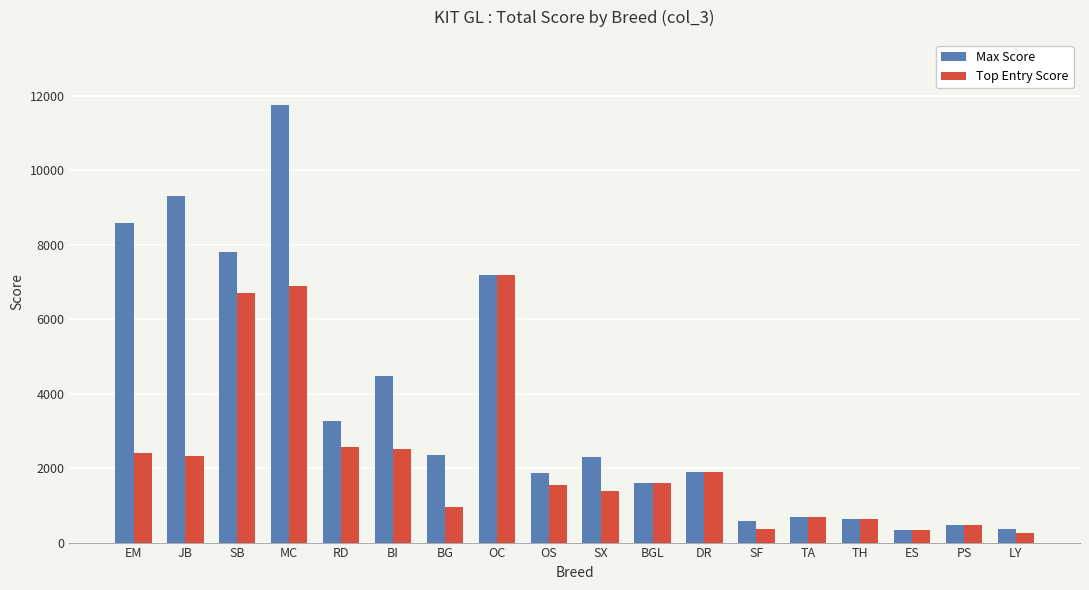

What is the difference between the highest and lowest values at BI?

1961